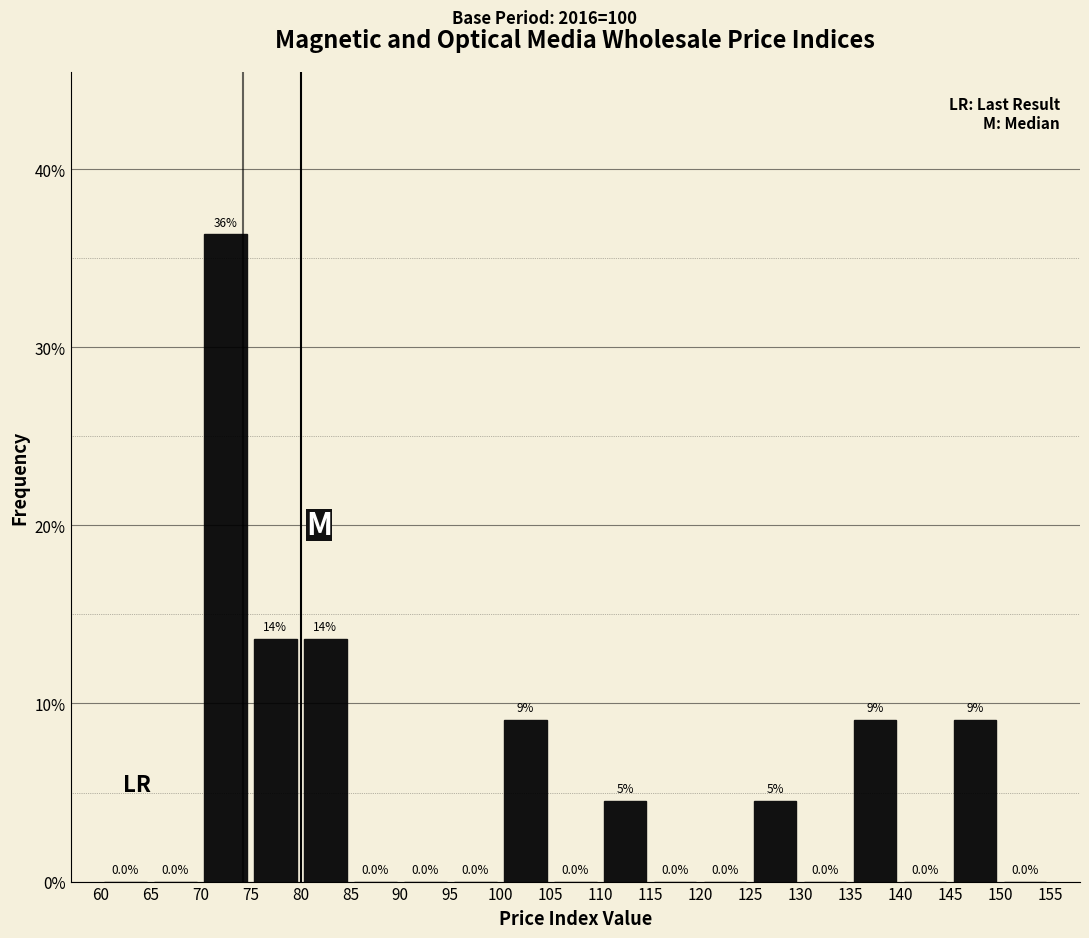

Over which range of the x-axis is the bar tallest?

70 to 75